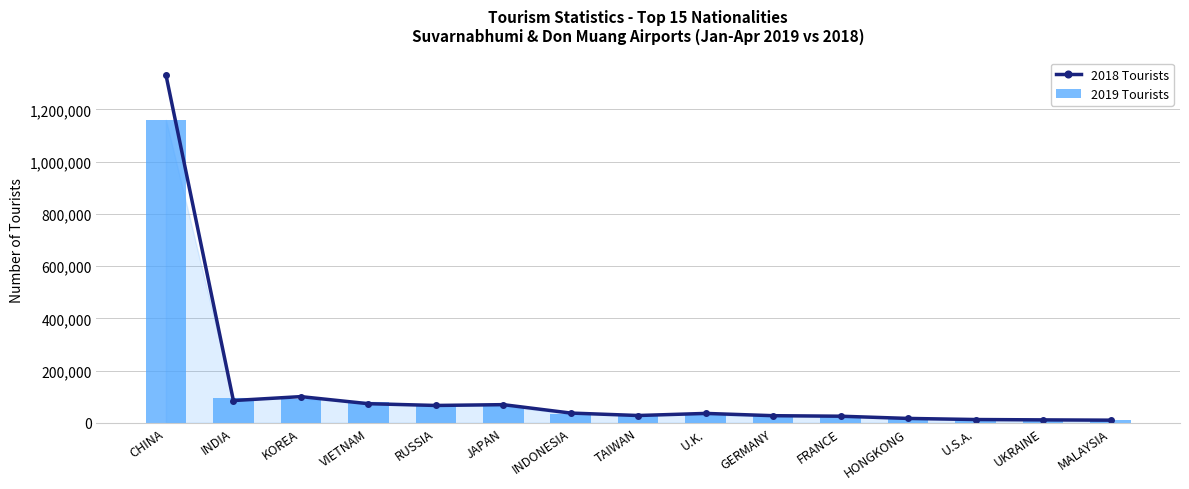

At which label does 2018 Tourists reach its minimum?

MALAYSIA